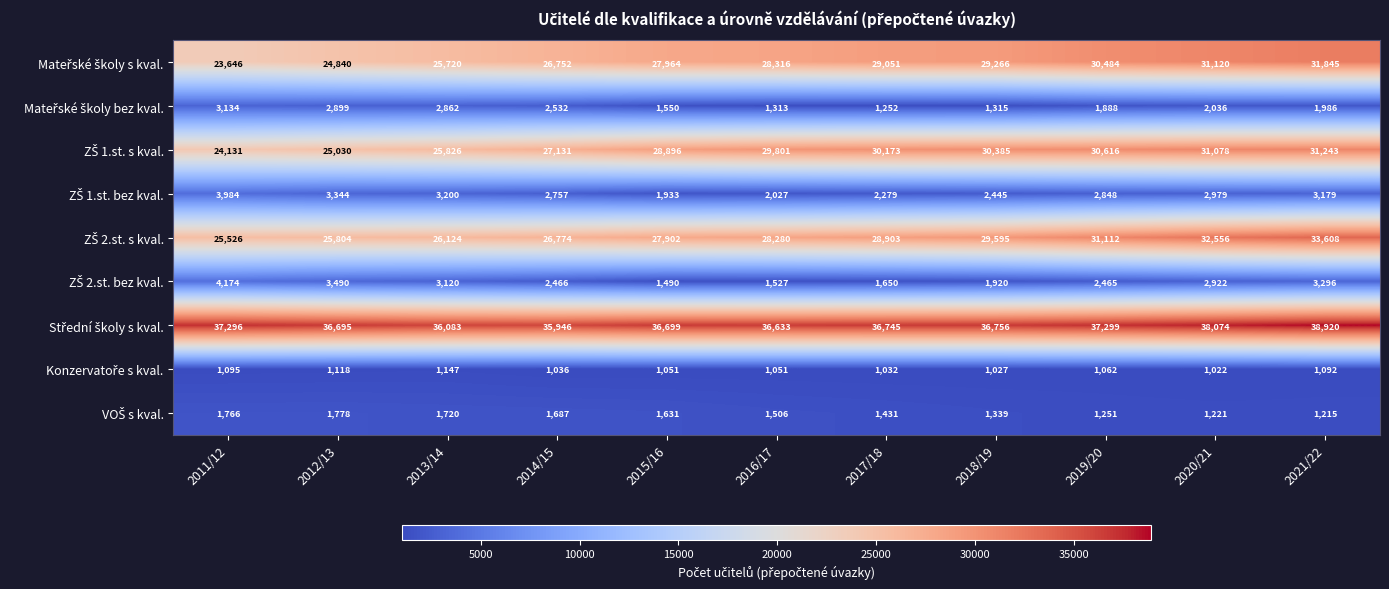

What is the difference between the highest and lowest values at 2020/21?

37052